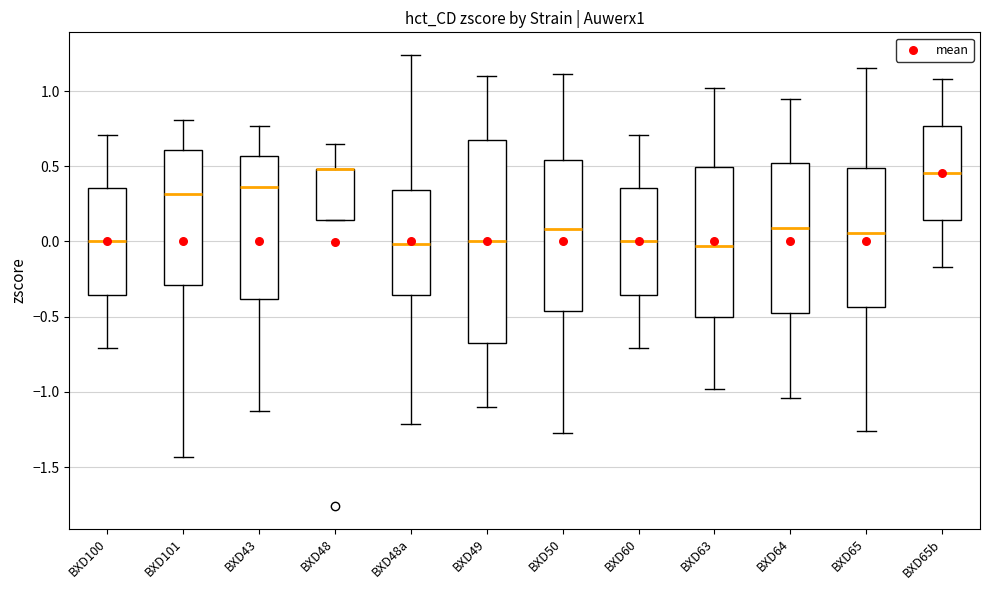

Reading left to right, read every box against the y-axis: the position of its median line, the range the box covers, and the ends of its whiskers. The values are not printed on the chart, so give them approximately, as read against the axis.

BXD100: median 0.00, box -0.35 to 0.35, whiskers -0.70 to 0.70
BXD101: median 0.30, box -0.30 to 0.60, whiskers -1.45 to 0.80
BXD43: median 0.35, box -0.40 to 0.55, whiskers -1.15 to 0.75
BXD48: median 0.50 (drawn on the box's upper edge), box 0.15 to 0.50, whiskers 0.15 to 0.65
BXD48a: median 0.00, box -0.35 to 0.35, whiskers -1.20 to 1.25
BXD49: median 0.00, box -0.65 to 0.65, whiskers -1.10 to 1.10
BXD50: median 0.10, box -0.45 to 0.55, whiskers -1.25 to 1.10
BXD60: median 0.00, box -0.35 to 0.35, whiskers -0.70 to 0.70
BXD63: median -0.05, box -0.50 to 0.50, whiskers -1.00 to 1.00
BXD64: median 0.10, box -0.45 to 0.50, whiskers -1.05 to 0.95
BXD65: median 0.05, box -0.45 to 0.50, whiskers -1.25 to 1.15
BXD65b: median 0.45, box 0.15 to 0.75, whiskers -0.15 to 1.10